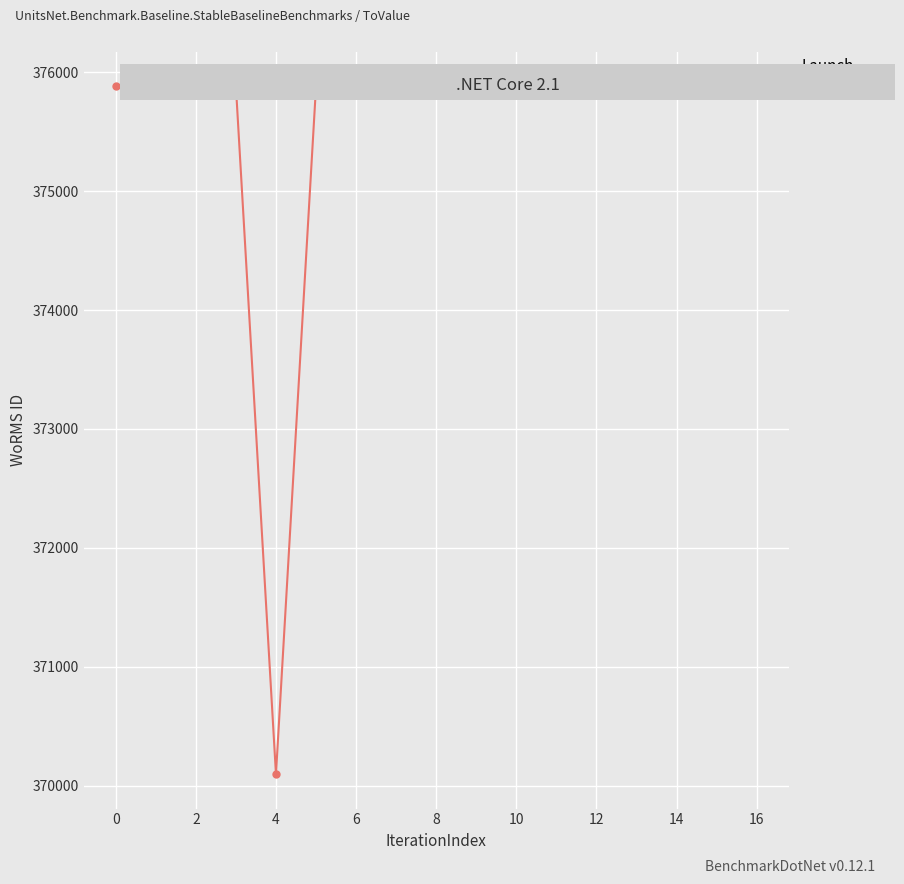

What is the value of the 8th point from the left?

375881